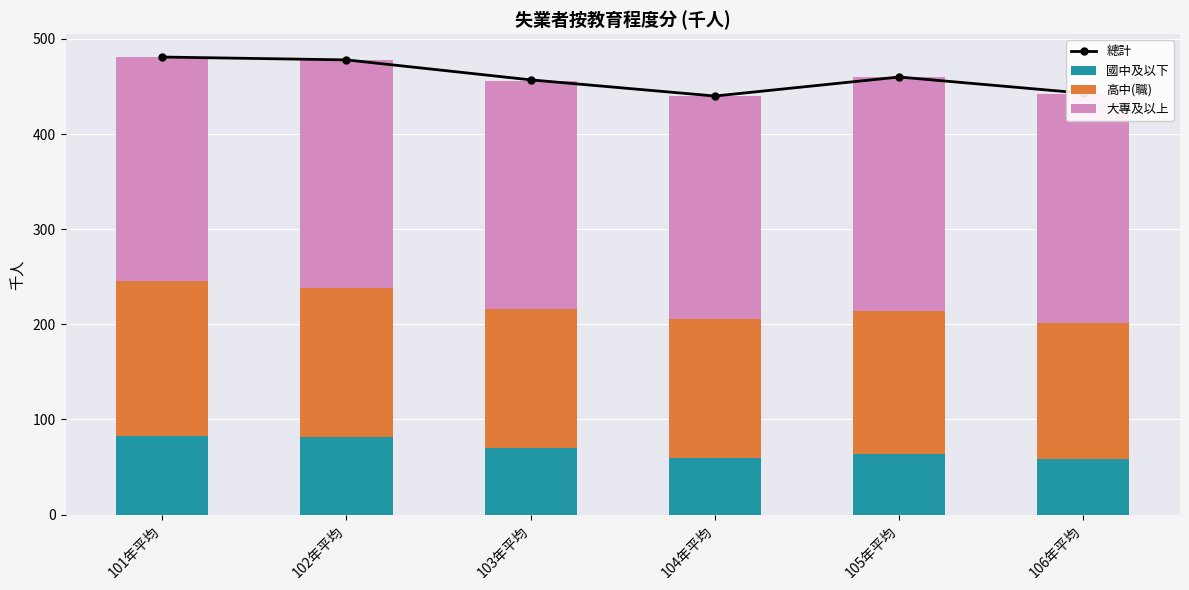

At how many categories does at least one series exceed 150?

6